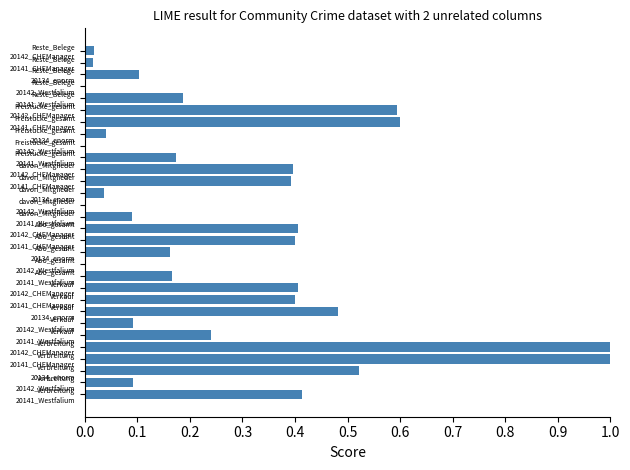

How many distinct data groups are displayed?

1